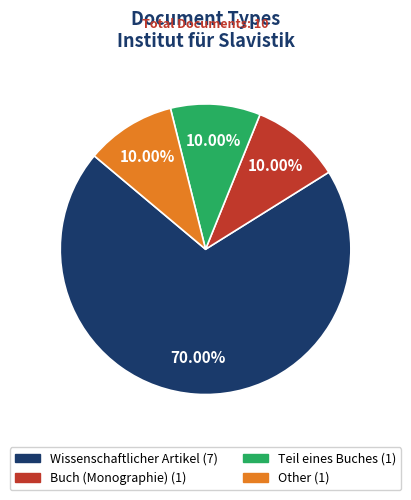

Count the number of slices in the pie.

4